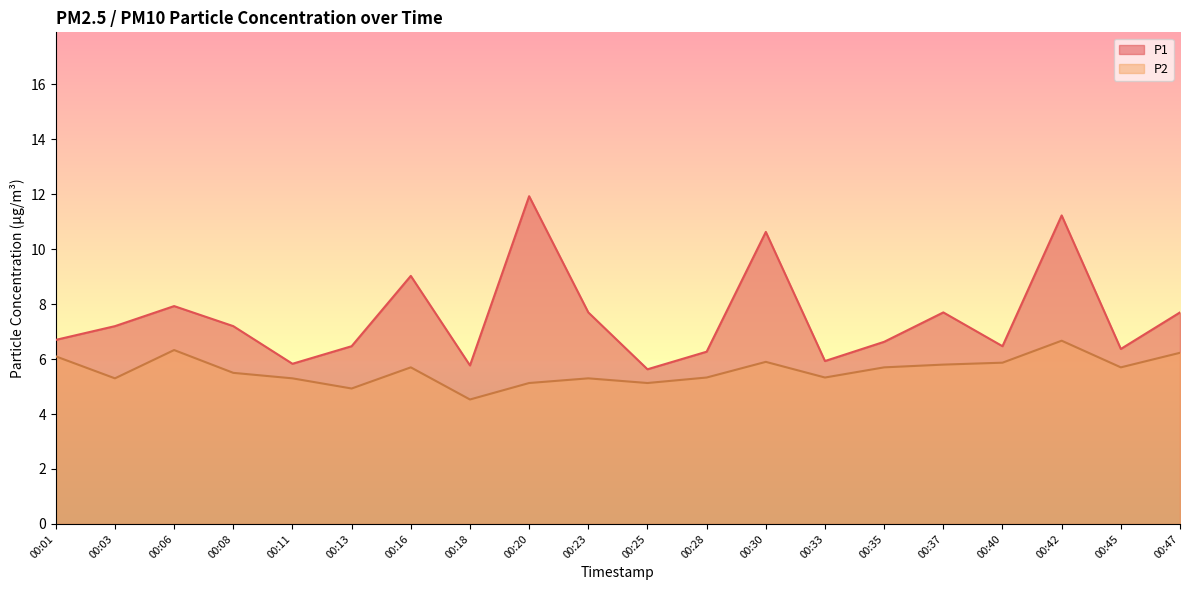

True or false: P2 and P1 cross at least once.

False